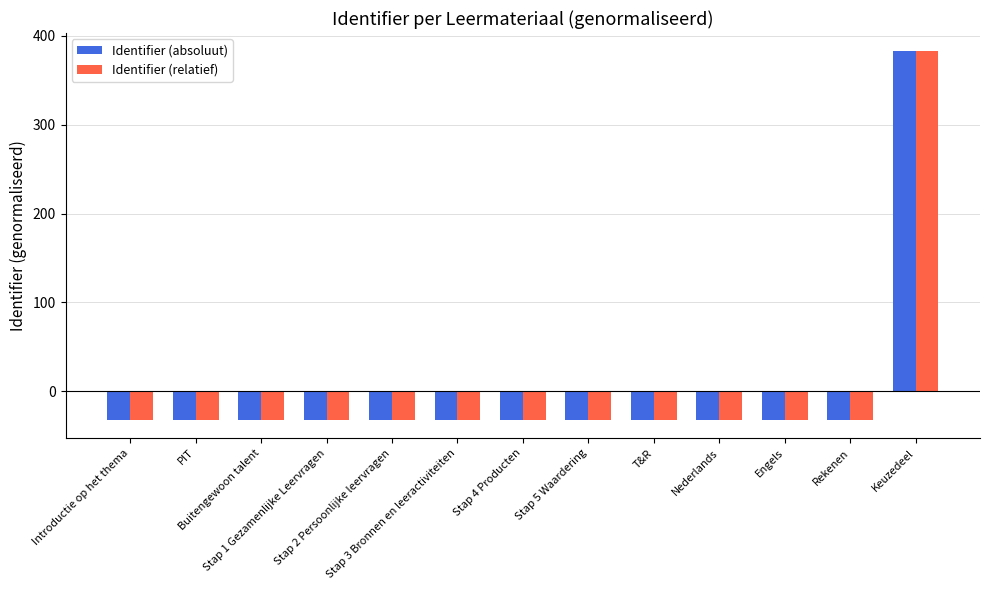

Count the number of categories in the chart.

13